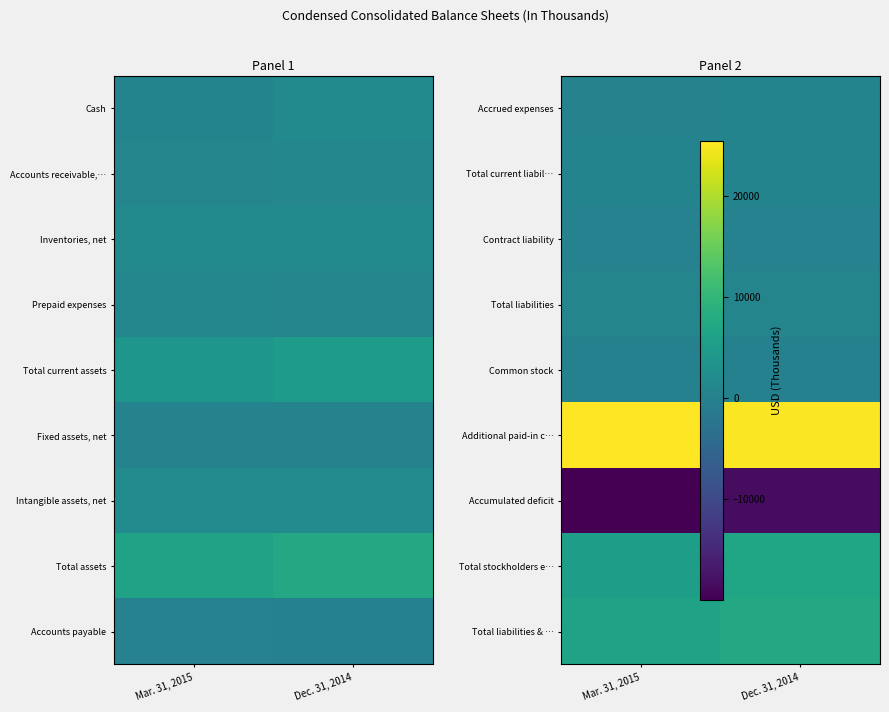

At Mar. 31, 2015, list the series in order from largest to smallest.

Additional paid-in c…, Total liabilities & …, Total stockholders e…, Total liabilities, Total current liabil…, Accrued expenses, Contract liability, Common stock, Accumulated deficit